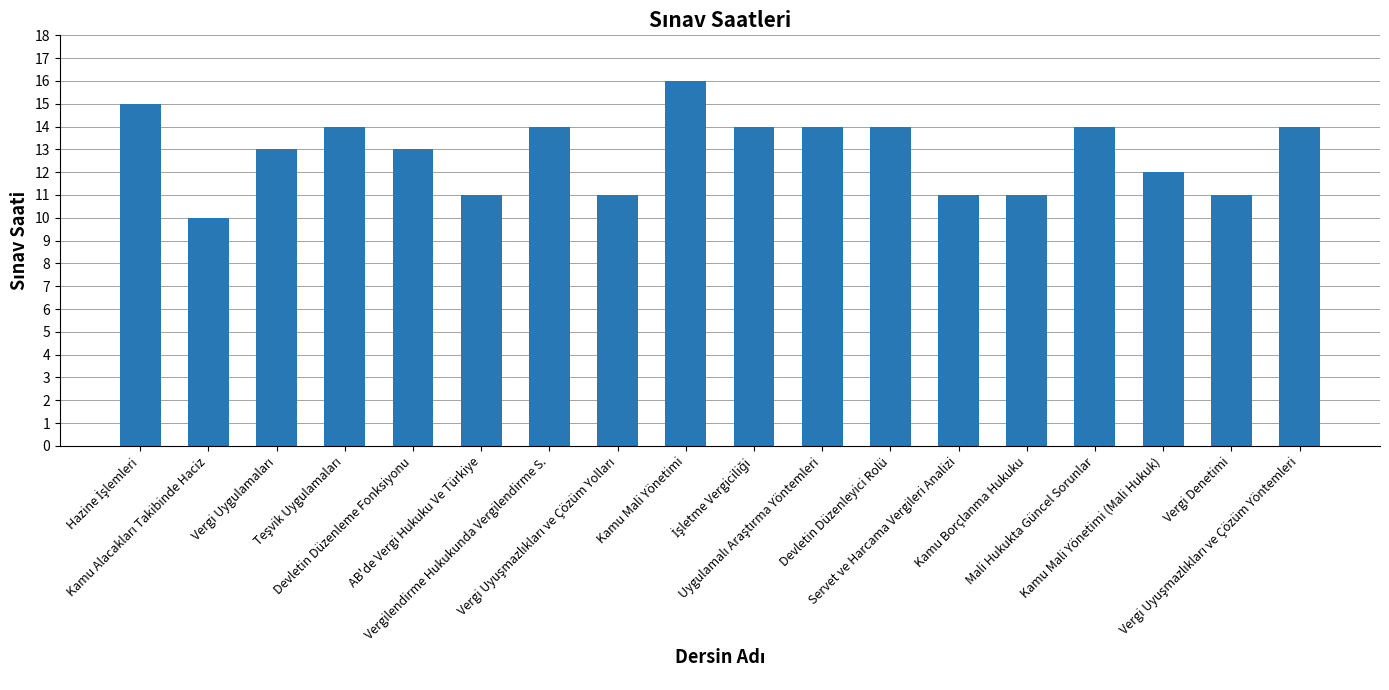

What position from the right is Vergilendirme Hukukunda Vergilendirme S.?

12